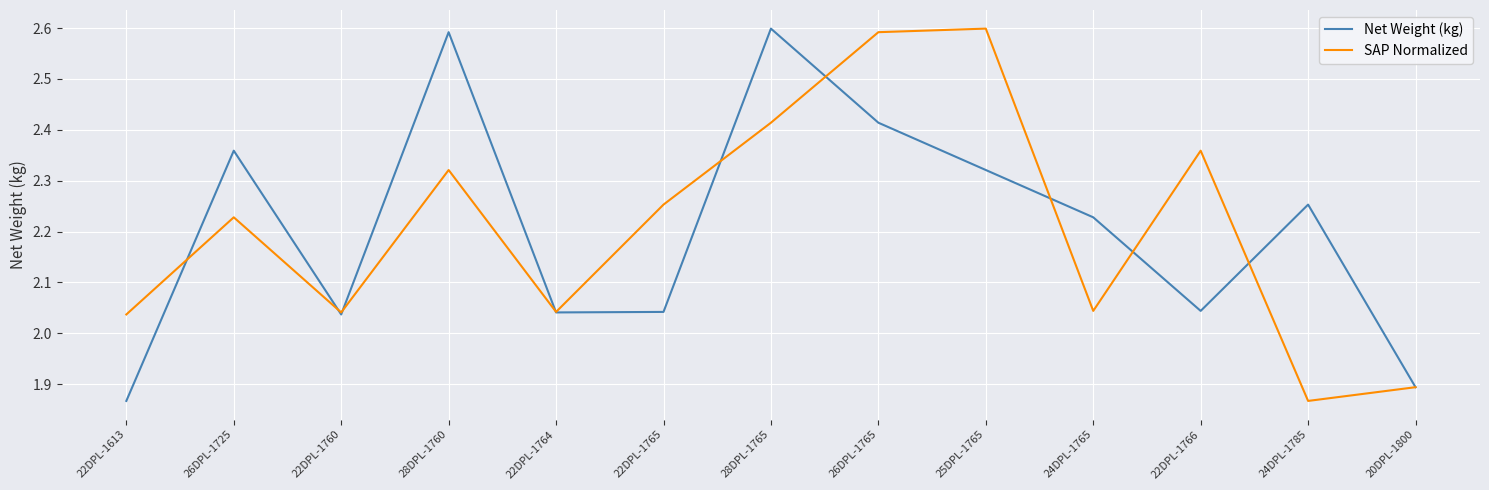

Between 26DPL-1725 and 22DPL-1765, which series saw the biggest shift?

Net Weight (kg)